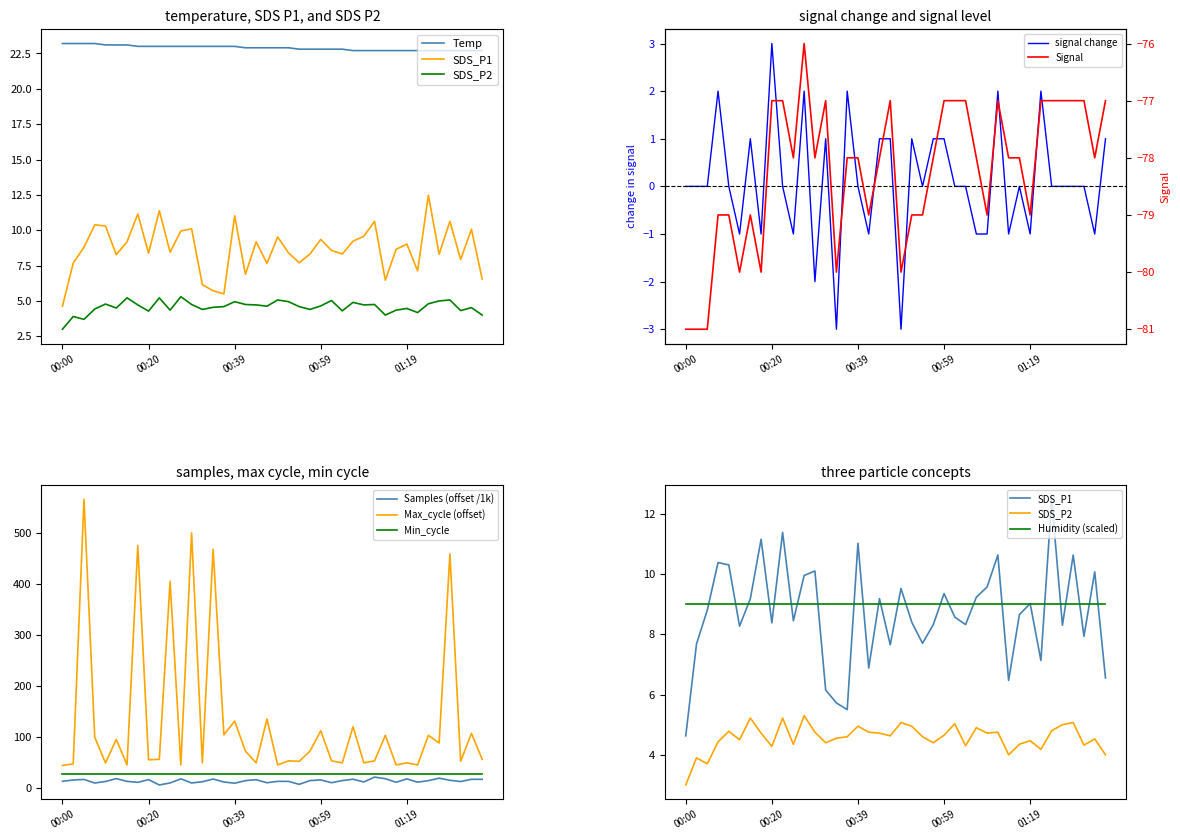

At 01:04, list the series in order from largest to smallest.

Temp, SDS_P1, SDS_P2, Signal